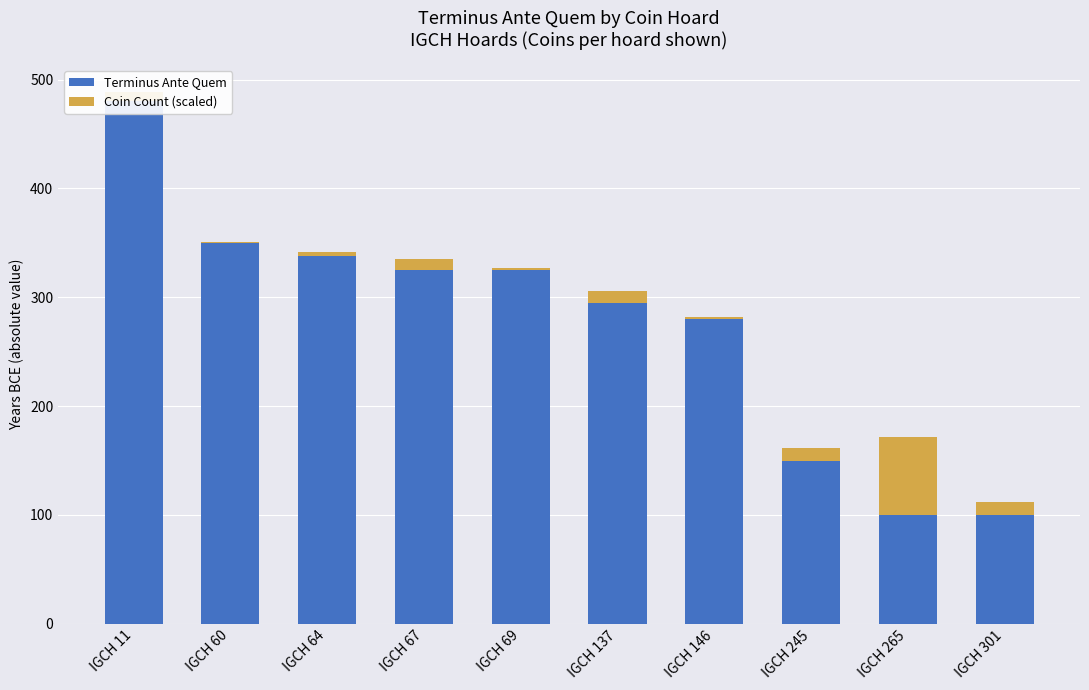

Where does the Coin Count (scaled) series first go above 9?

IGCH 67